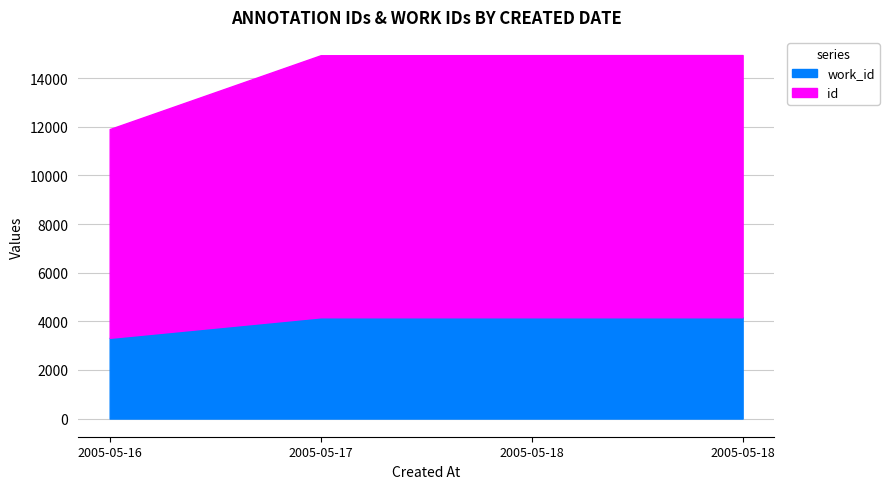

At which label does id first exceed 14951?

2005-05-18